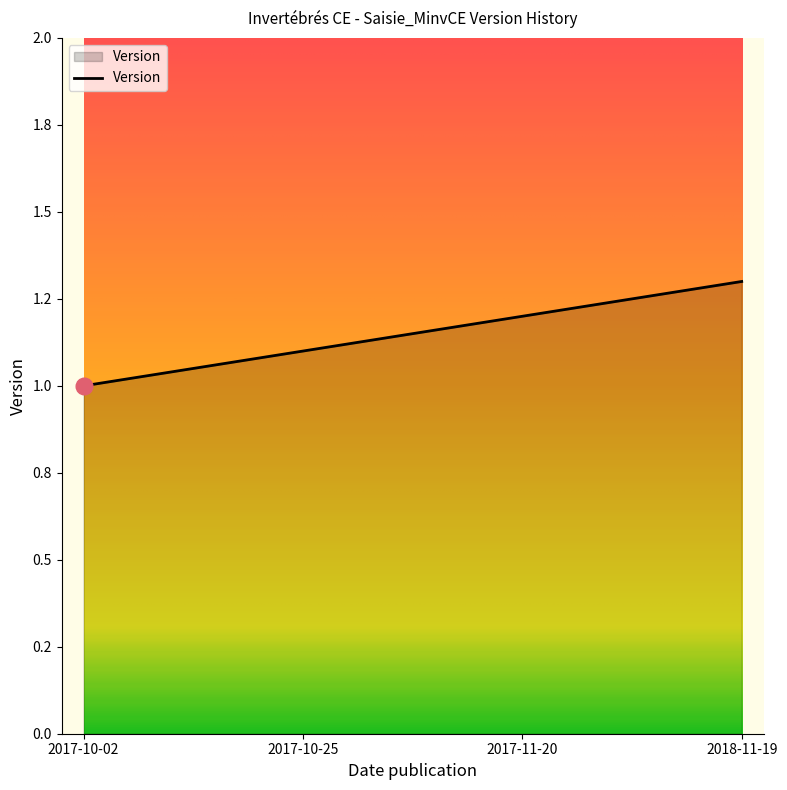

Which has a higher value, 2017-11-20 or 2018-11-19?

2018-11-19